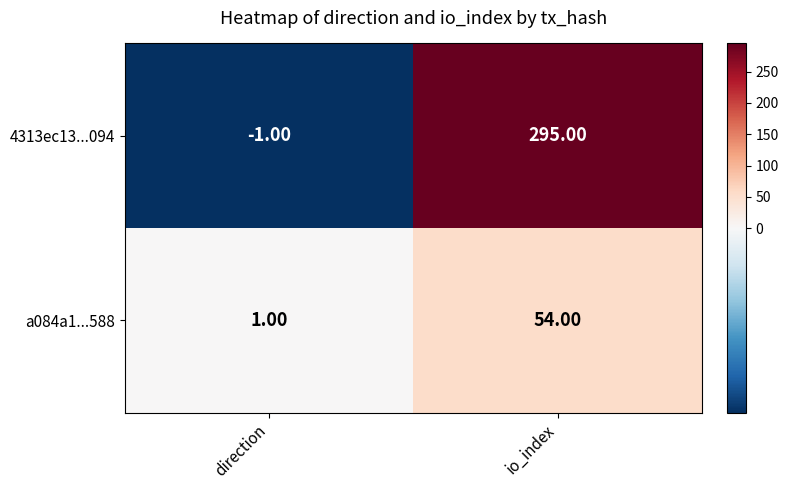

How many distinct data groups are displayed?

2